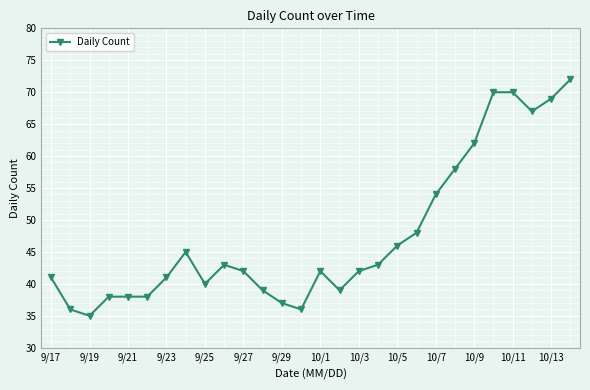

What is the value of the 24th point from the left?

70